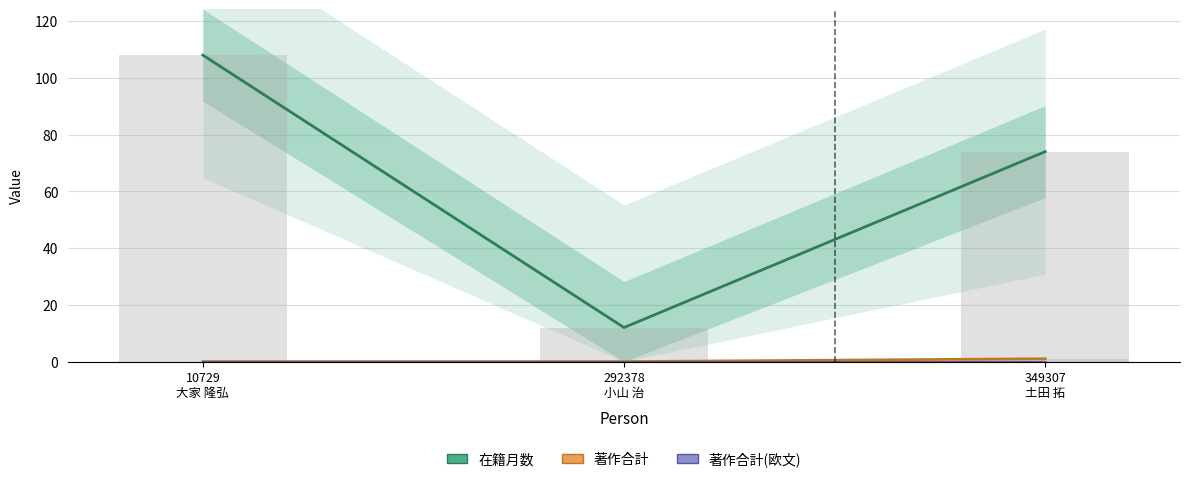

What is the difference between the maximum and minimum values in the 著作合計 series?

1